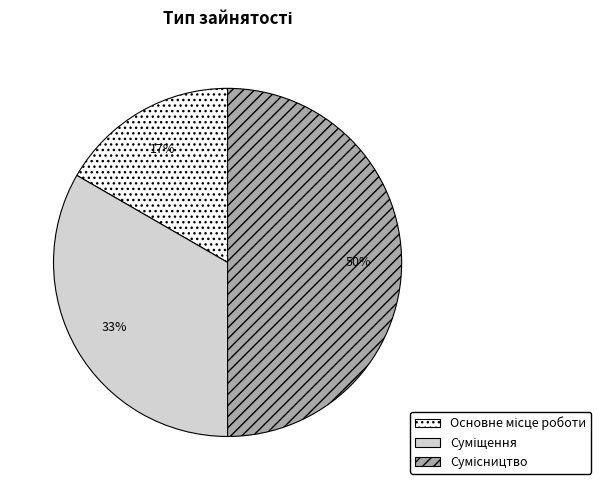

To the nearest percent, what is the difference between the largest and smallest slice percentages?

33%